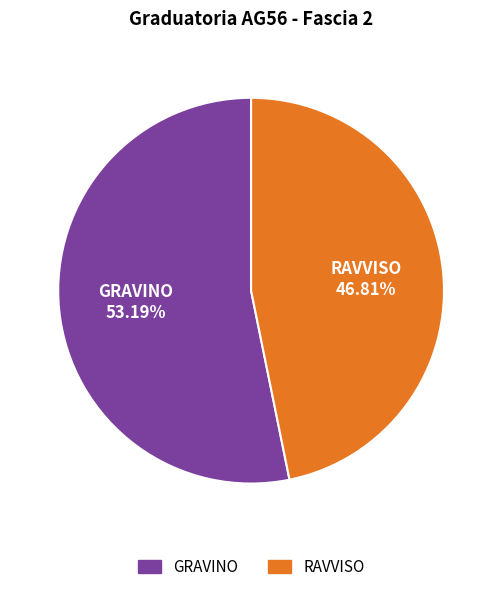

Rank the categories by value from lowest to highest.

RAVVISO, GRAVINO